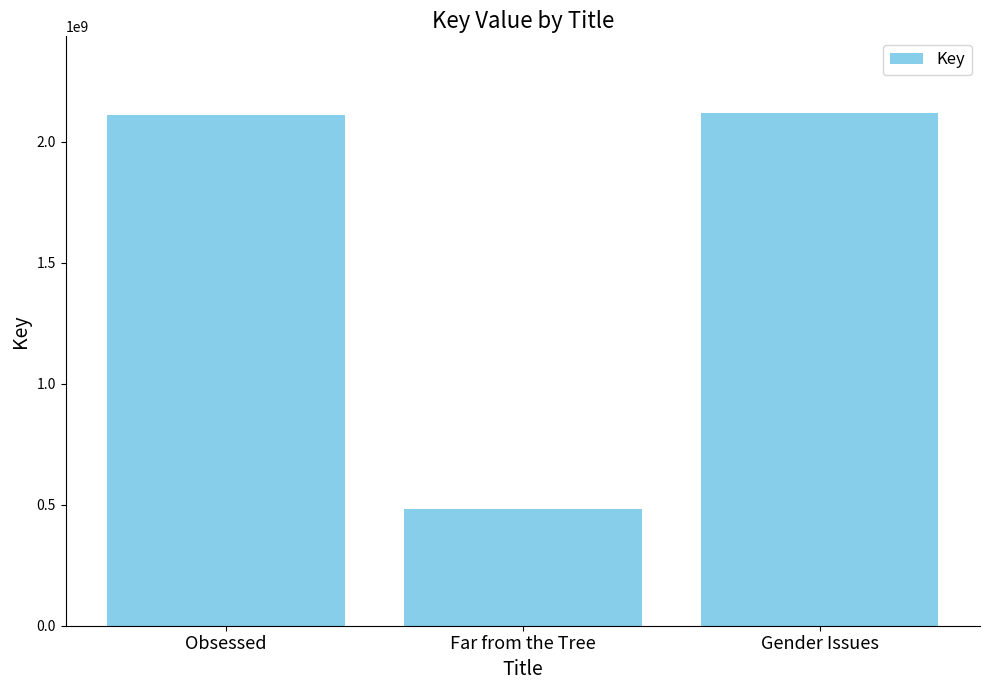

What is the value of the 1st bar from the left?

2112102631